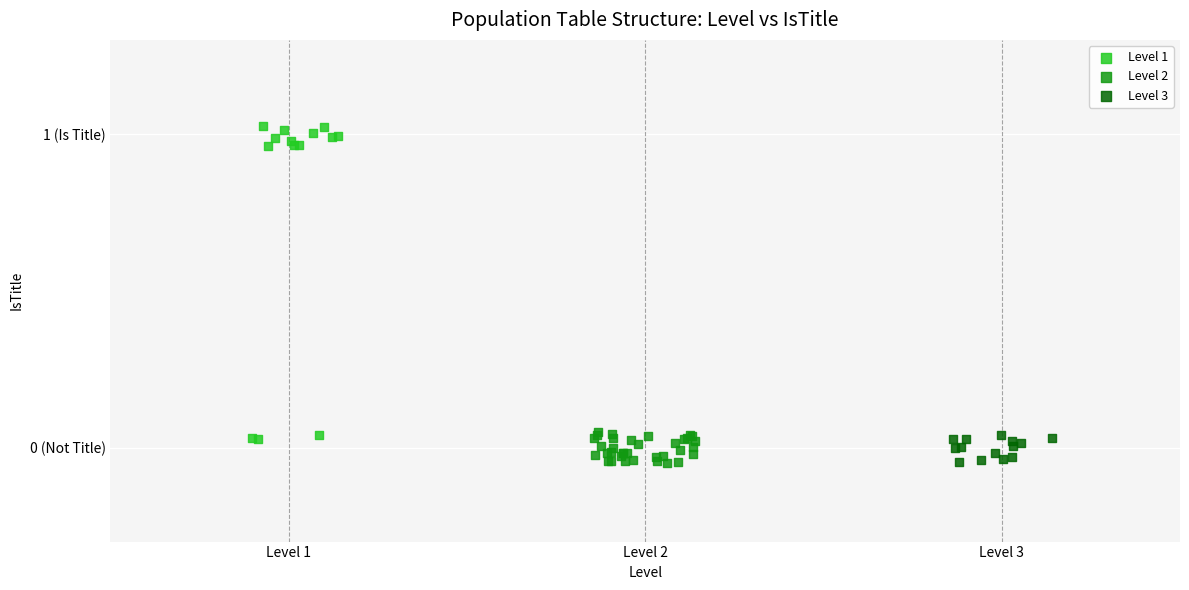

What are all the series names shown in the legend?

Level 1, Level 2, Level 3